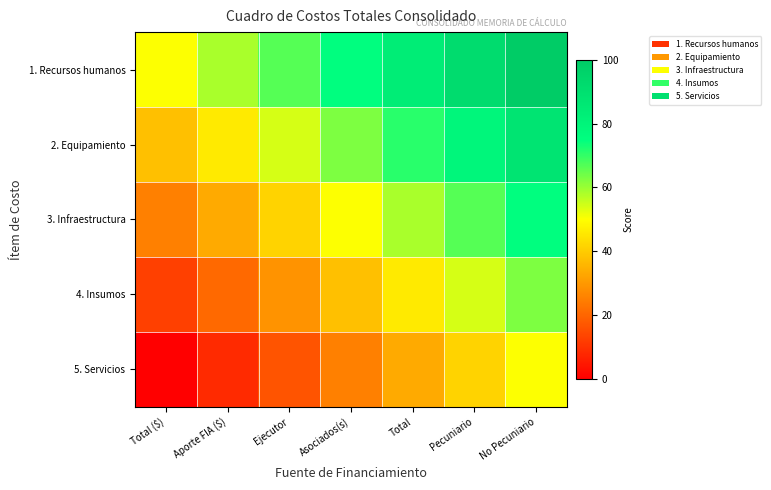

At No Pecuniario, list the series in order from largest to smallest.

1. Recursos humanos, 2. Equipamiento, 3. Infraestructura, 4. Insumos, 5. Servicios